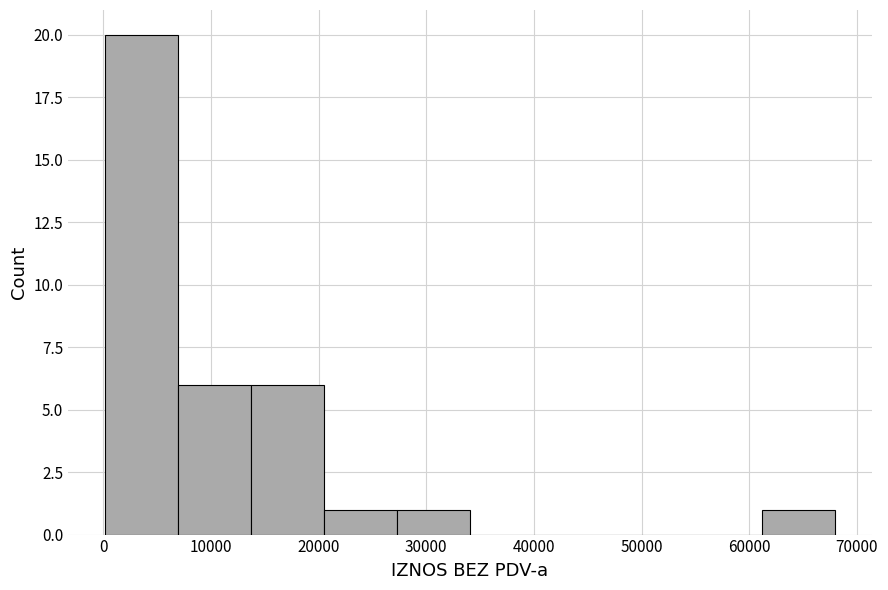

What is the height of the bar covering 0 to 7000 on the x-axis? Neither the bar edges nor the heights are printed on the chart, so give them approximately, as read against the axes.

20